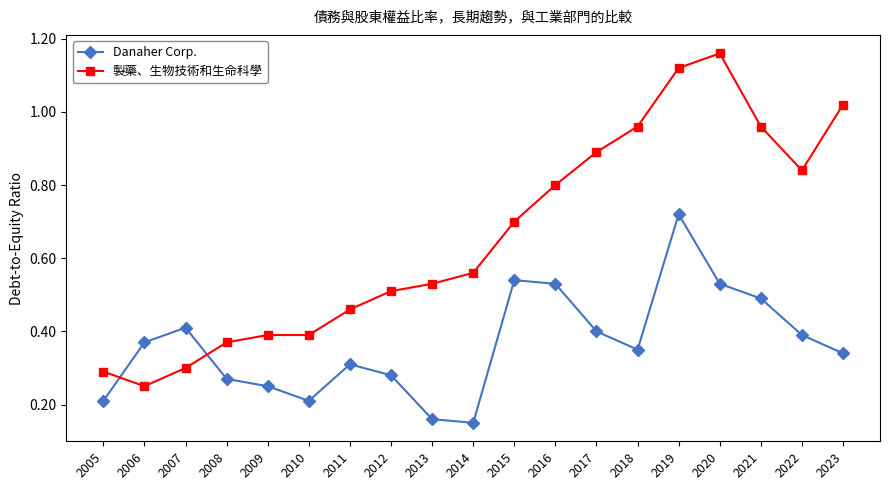

Which series has the largest total across all categories?

製藥、生物技術和生命科學